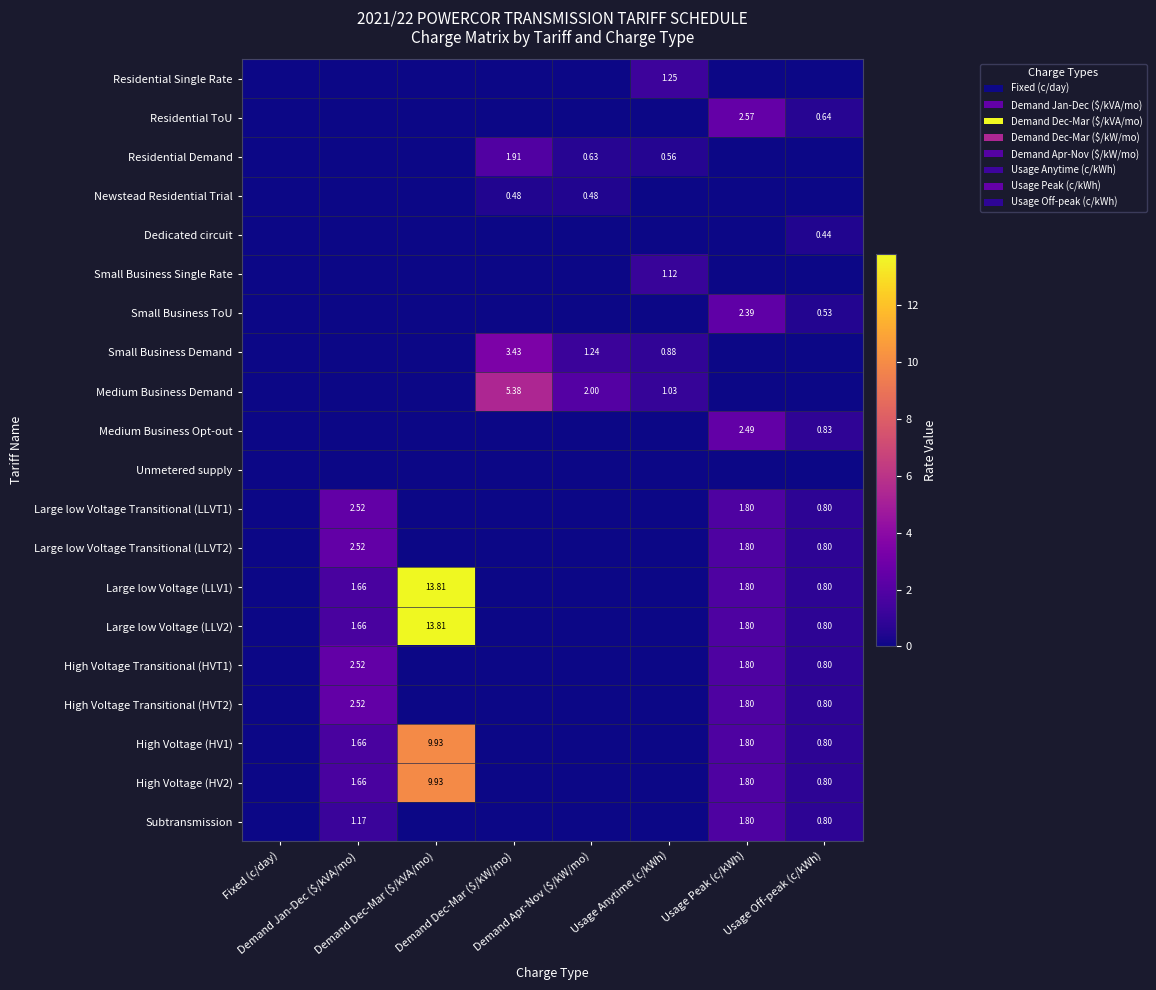

How many values in High Voltage Transitional (HVT2) are above zero?

3